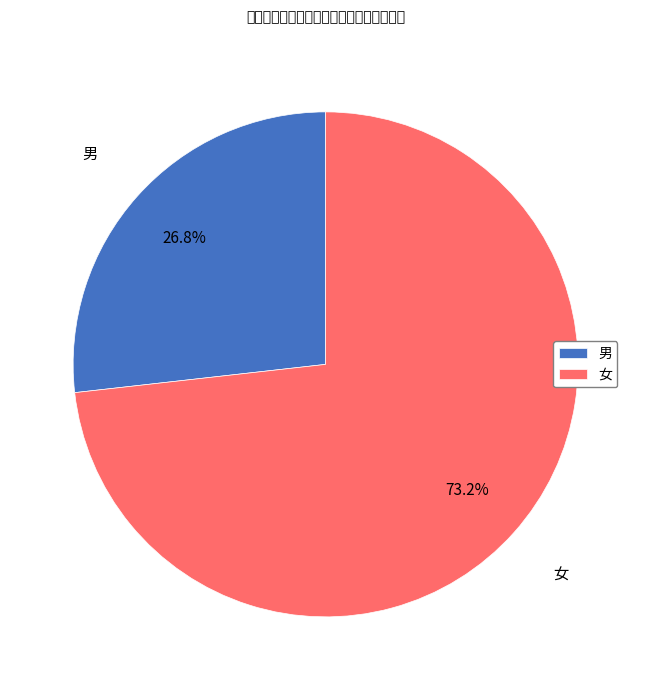

To the nearest percent, what percentage of the pie is 女?

73%